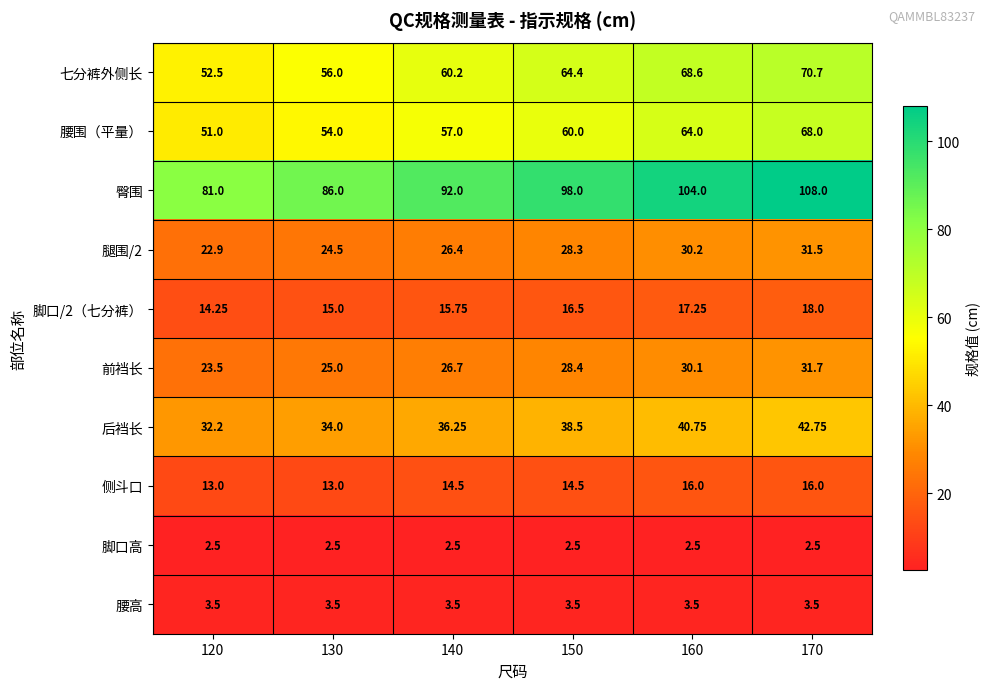

Is the value of 臀围 at 140 greater than the value of 腿围/2 at 170?

Yes